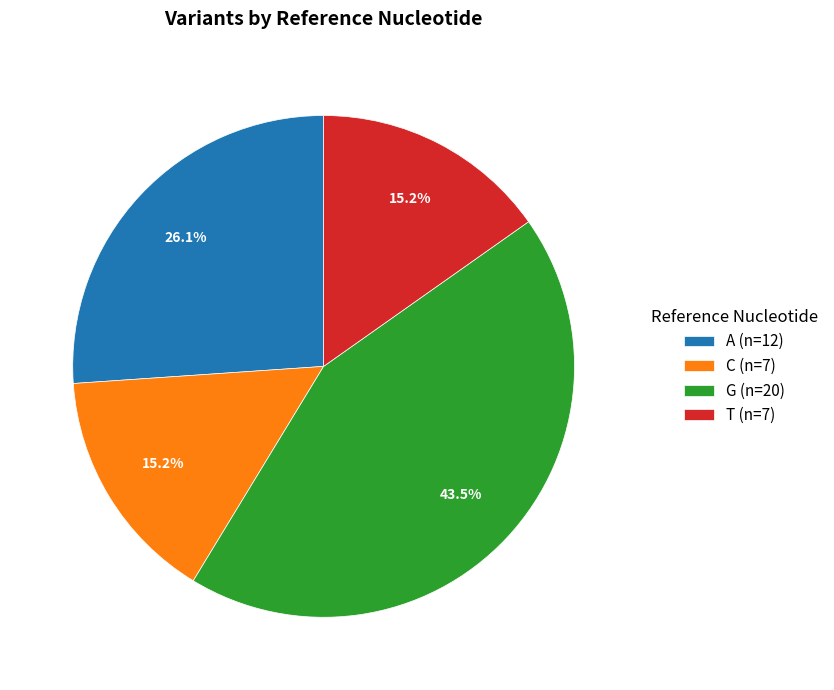

How much of the chart is everything except C (n=7)?

84.8%